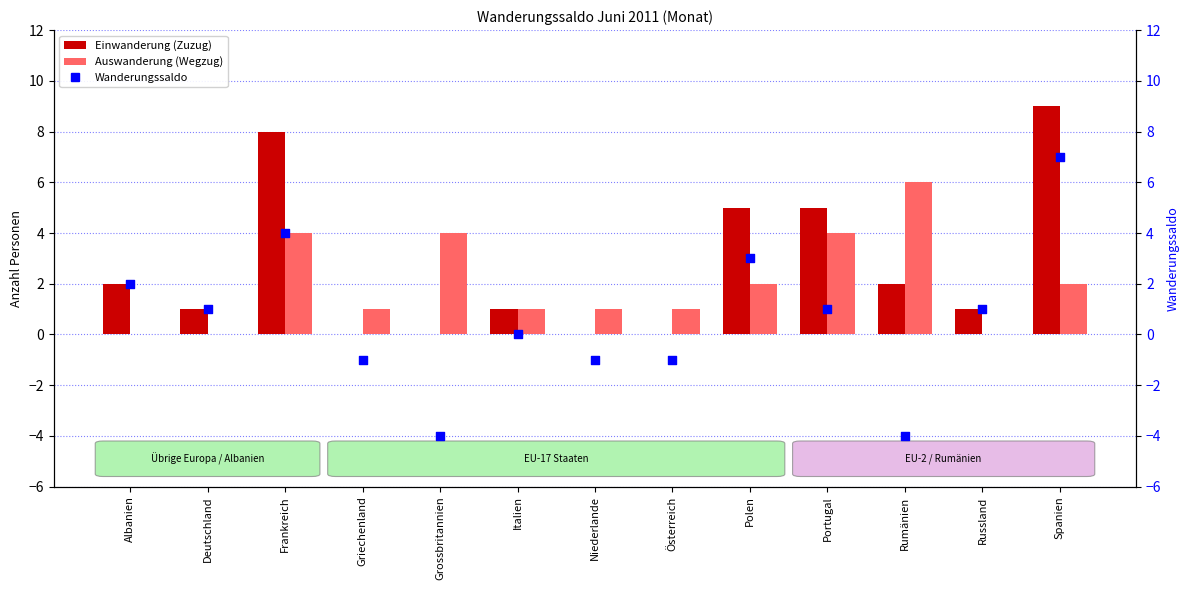

At which category is the sum across all series the highest?

Spanien